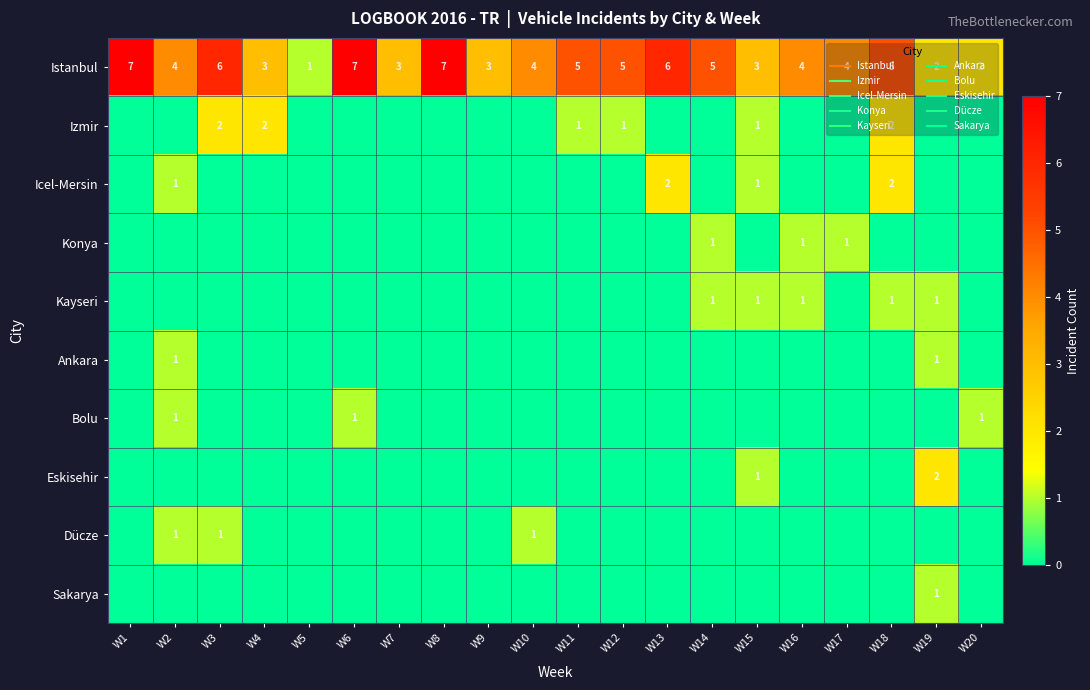

Is it true that Kayseri equals 1 at W19?

False